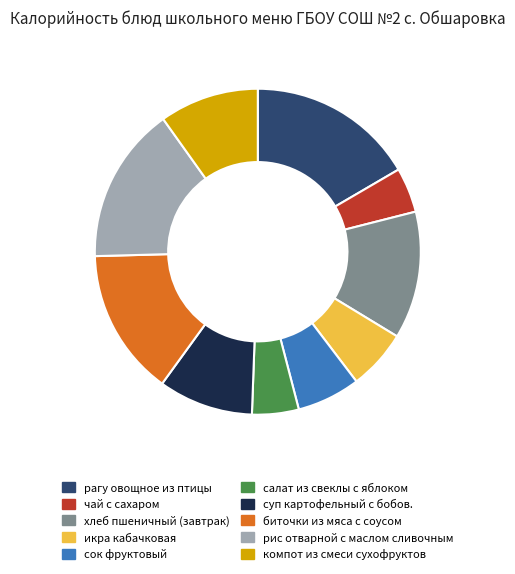

Combined, do рис отварной с маслом сливочным and рагу овощное из птицы account for over 50%?

No